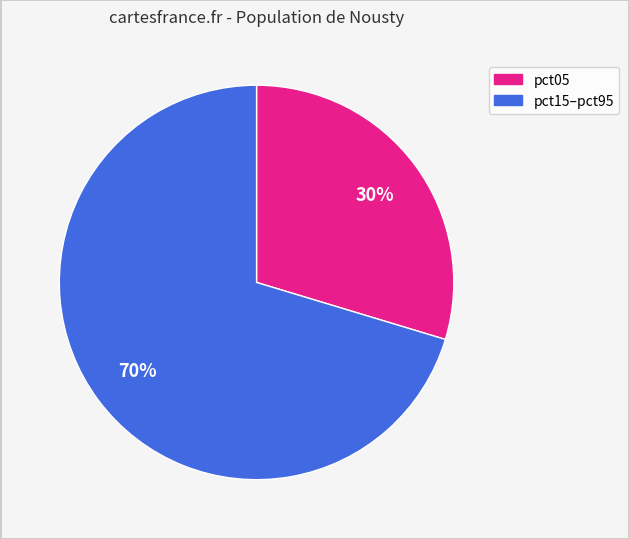

To the nearest percent, what is the average slice percentage?

50%